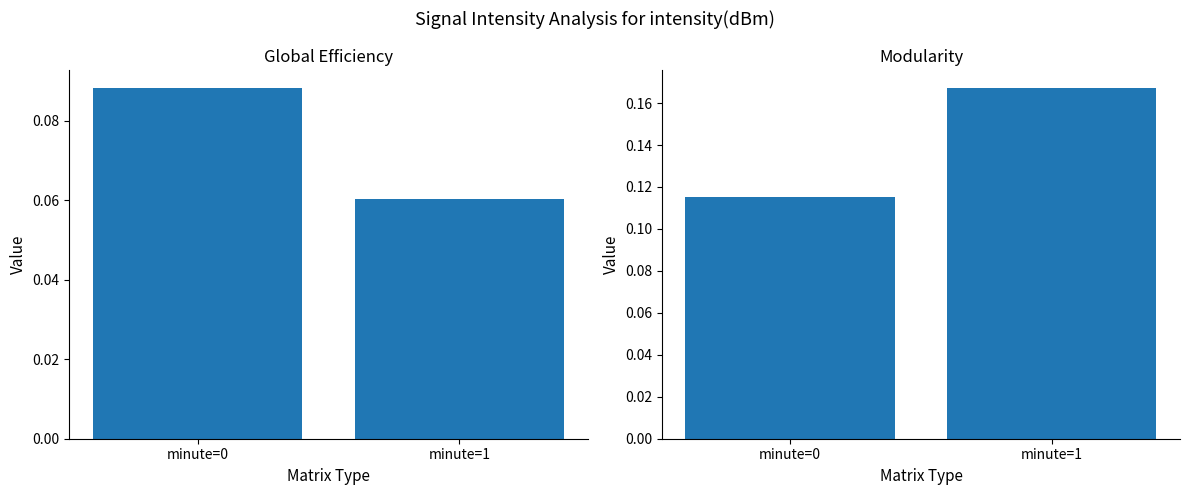

List the series in order of their peak value, highest first.

Mean Intensity Metric 2, Mean Intensity Metric 1